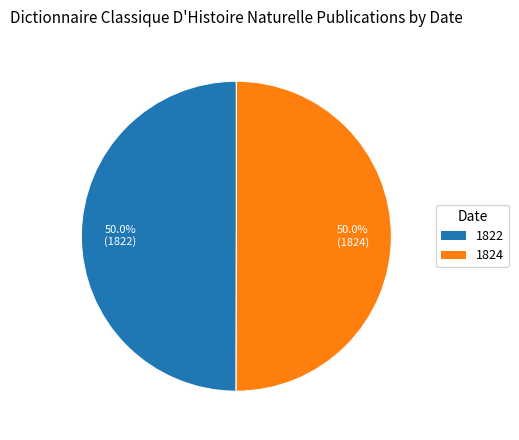

Count the number of slices in the pie.

2